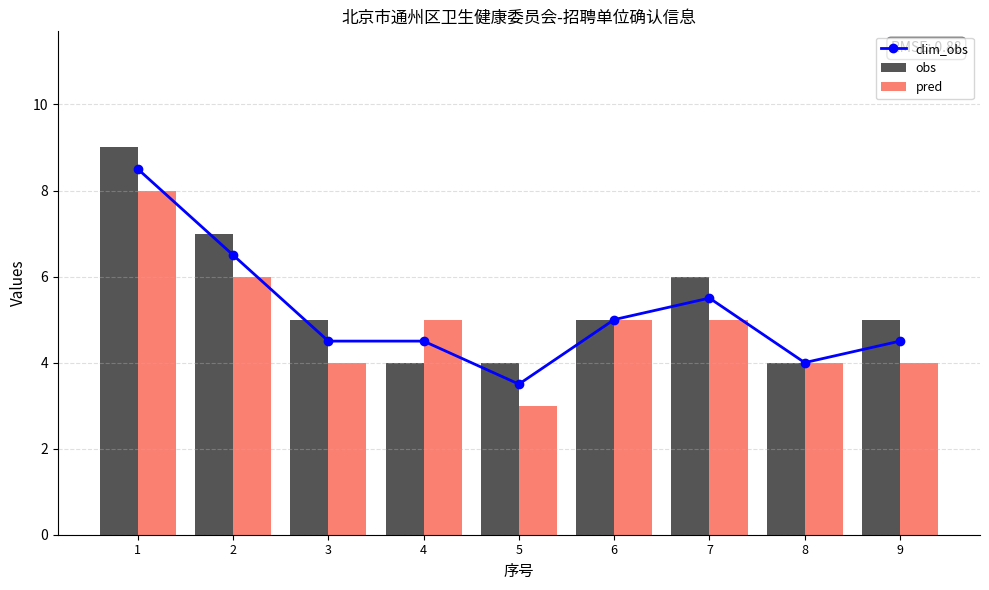

Reading left to right, list all the values displayed in this chart.

clim_obs: 8.5	6.5	4.5	4.5	3.5	5.0	5.5	4.0	4.5
obs: 9.0	7.0	5.0	4.0	4.0	5.0	6.0	4.0	5.0
pred: 8.0	6.0	4.0	5.0	3.0	5.0	5.0	4.0	4.0